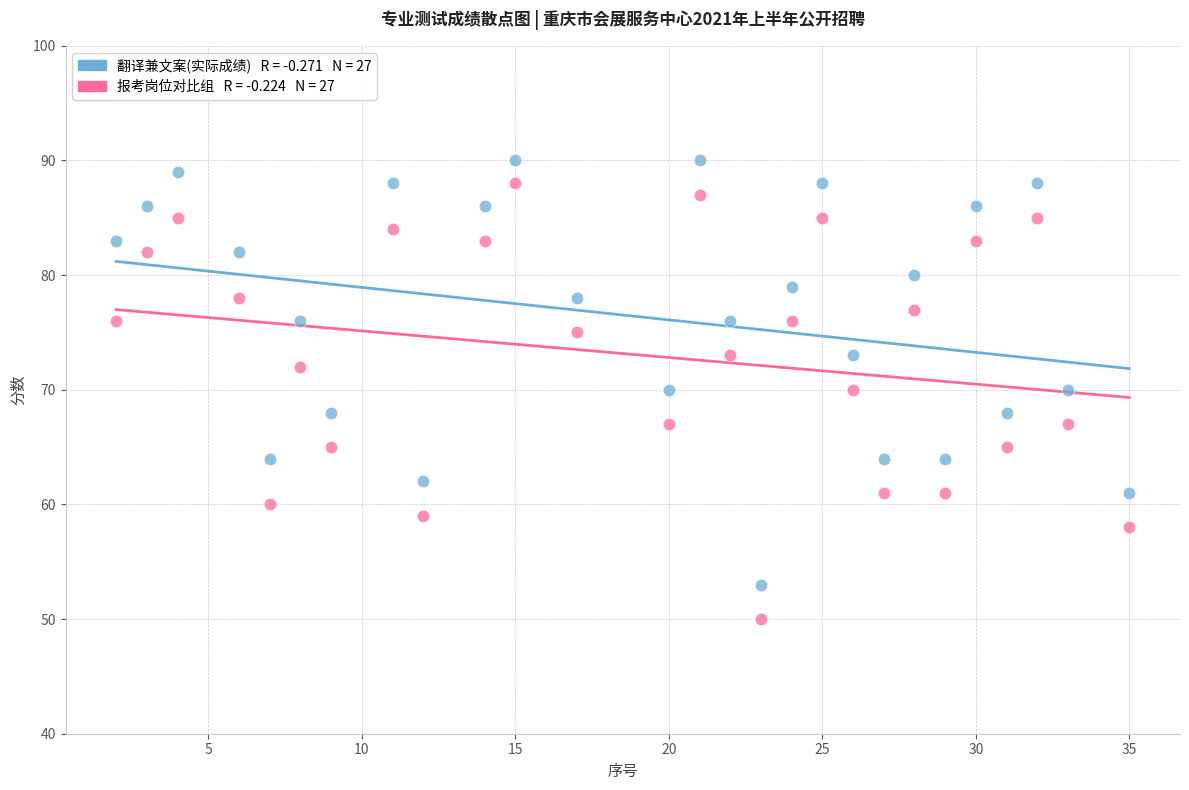

Across all data points, what is the range of Y values (max minus min)?

40